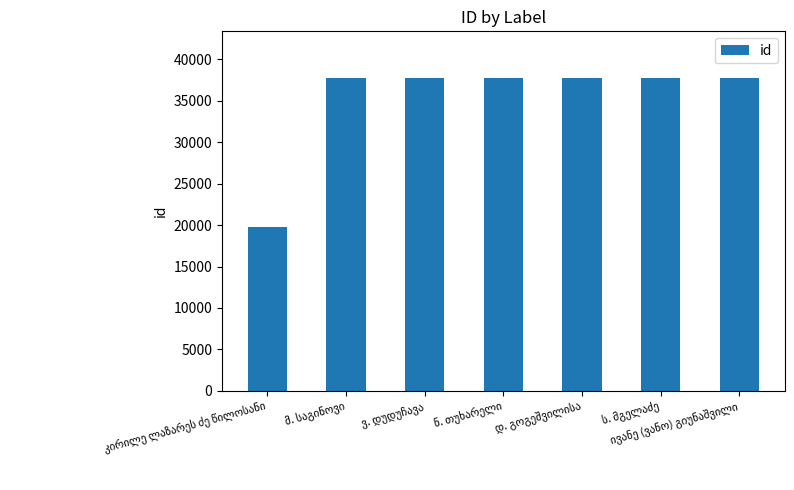

What is the minimum value shown in the chart?

19716